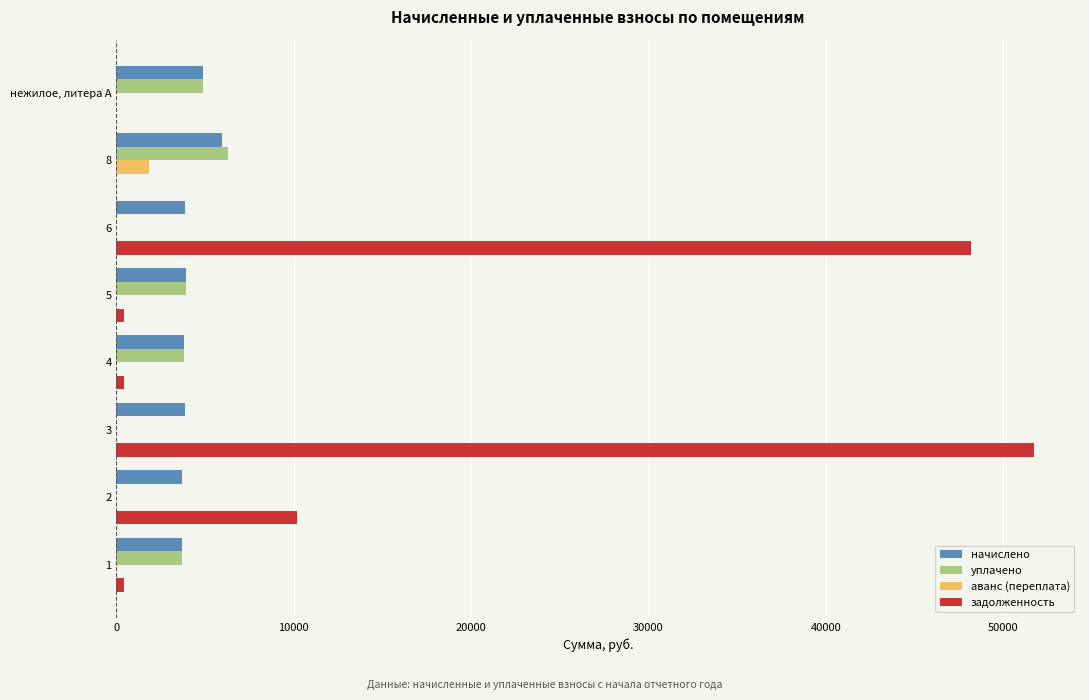

At which category is the sum across all series the highest?

3